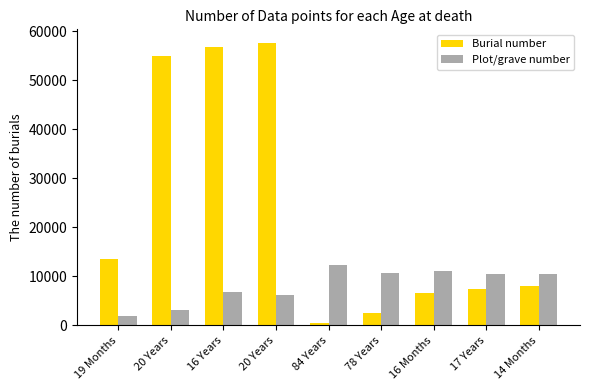

What is the average value of the Plot/grave number series?

8067